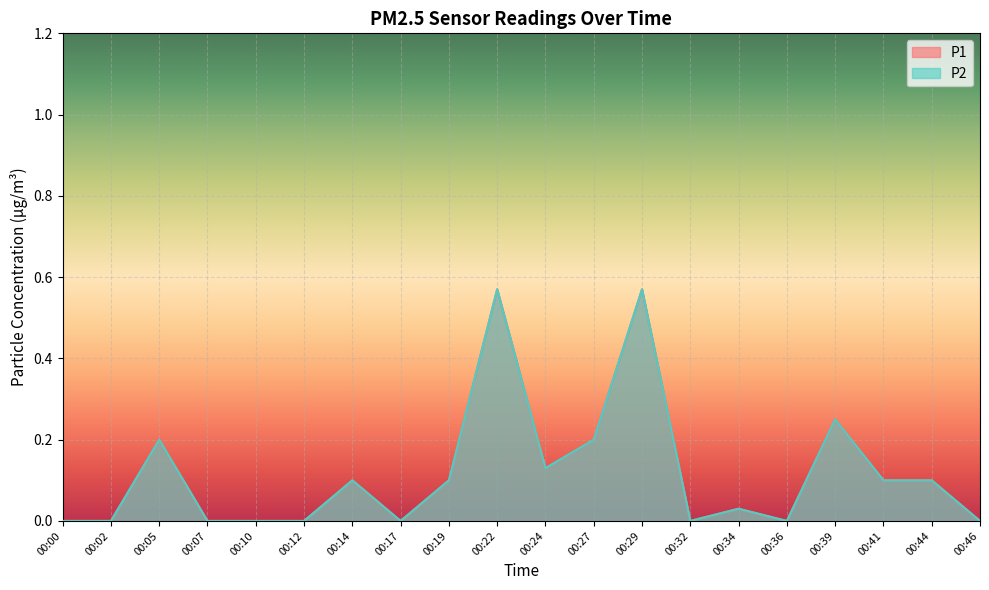

How many lines are shown in the chart?

2